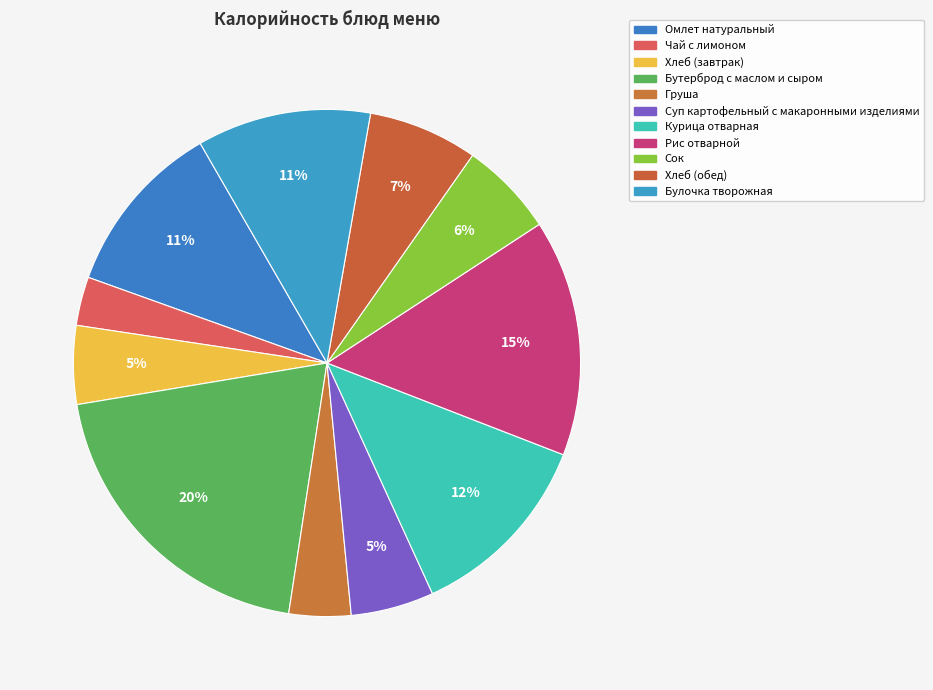

What is the smallest slice in the pie chart?

Чай с лимоном